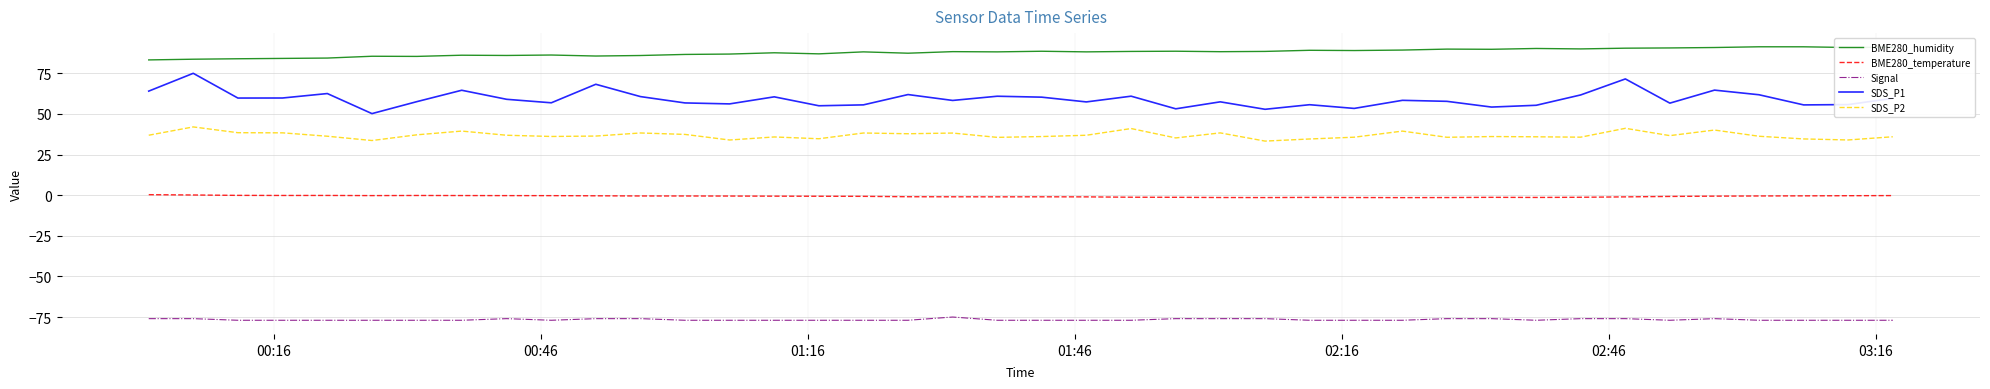

Rank the series by their maximum value, from lowest to highest.

Signal, BME280_temperature, SDS_P2, SDS_P1, BME280_humidity